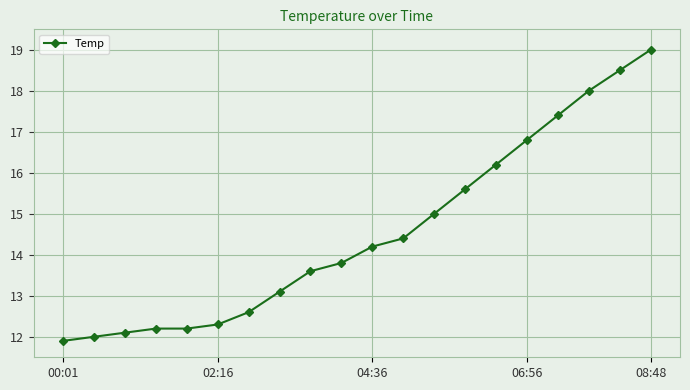

What is the maximum value shown in the chart?

19.0